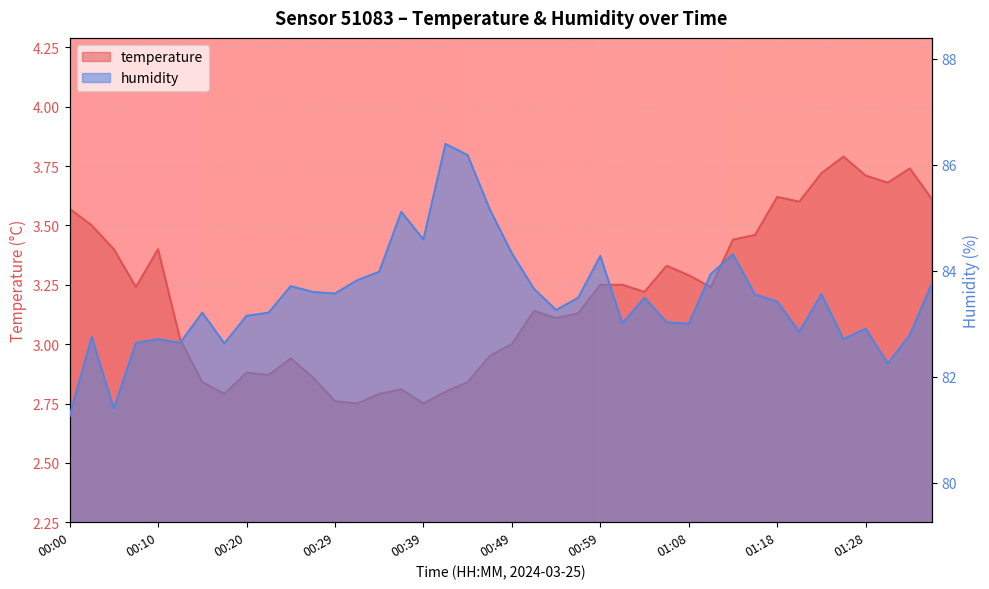

Rank the series by their maximum value, from highest to lowest.

humidity, temperature